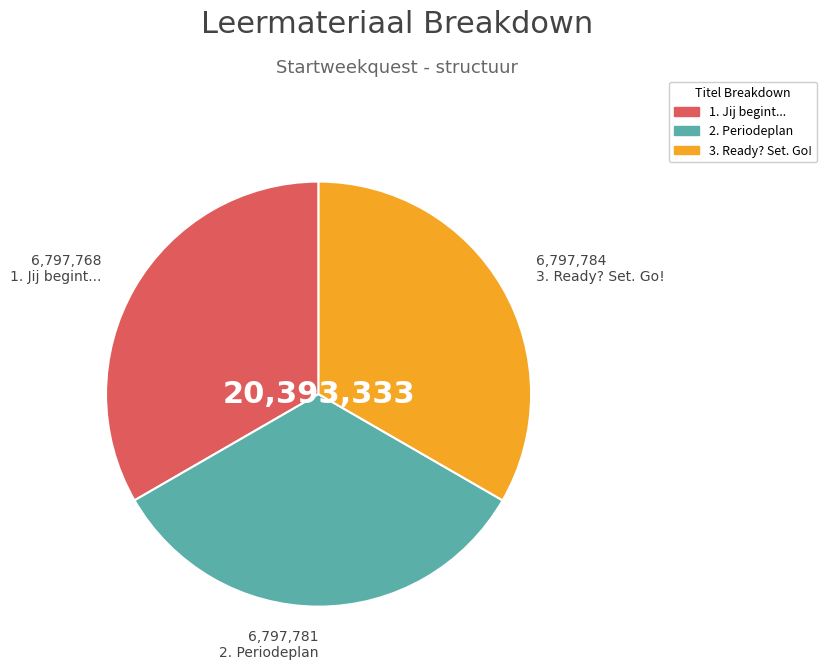

Approximately how many times larger is the value at 1. Jij begint... compared to 2. Periodeplan?

1.0